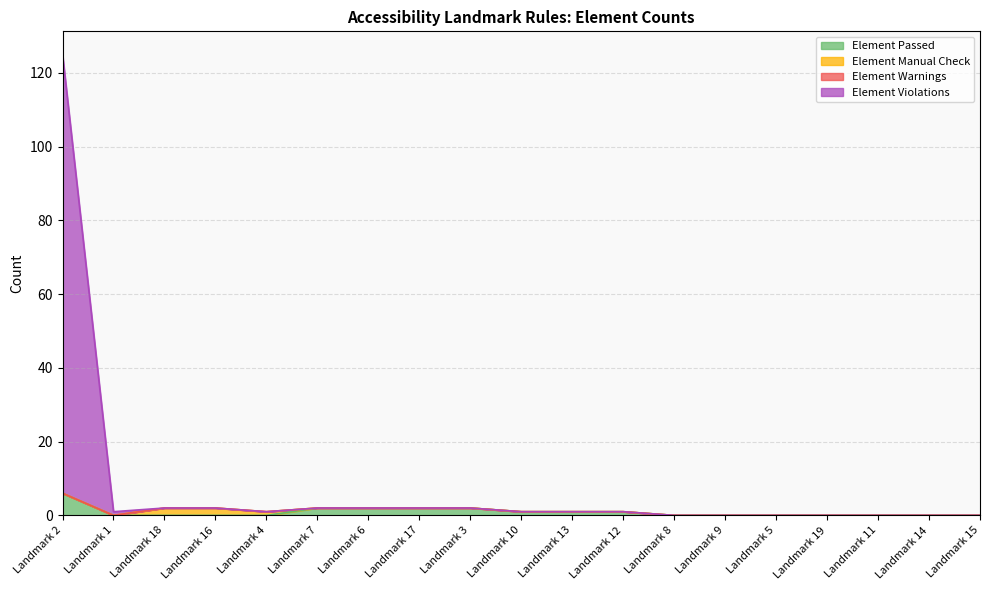

What is the greatest value displayed?

125